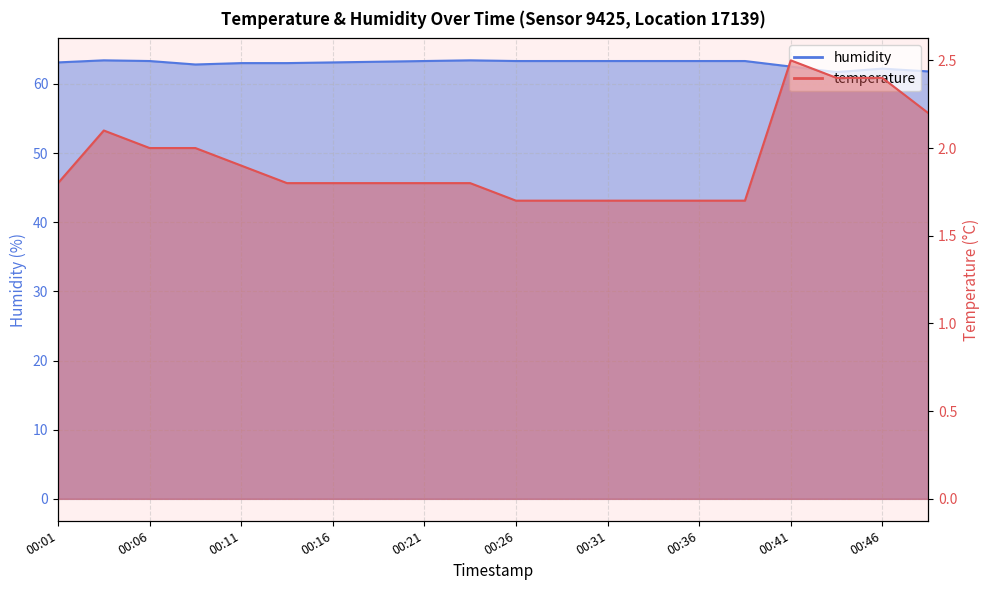

At which category is the sum across all series the highest?

00:04